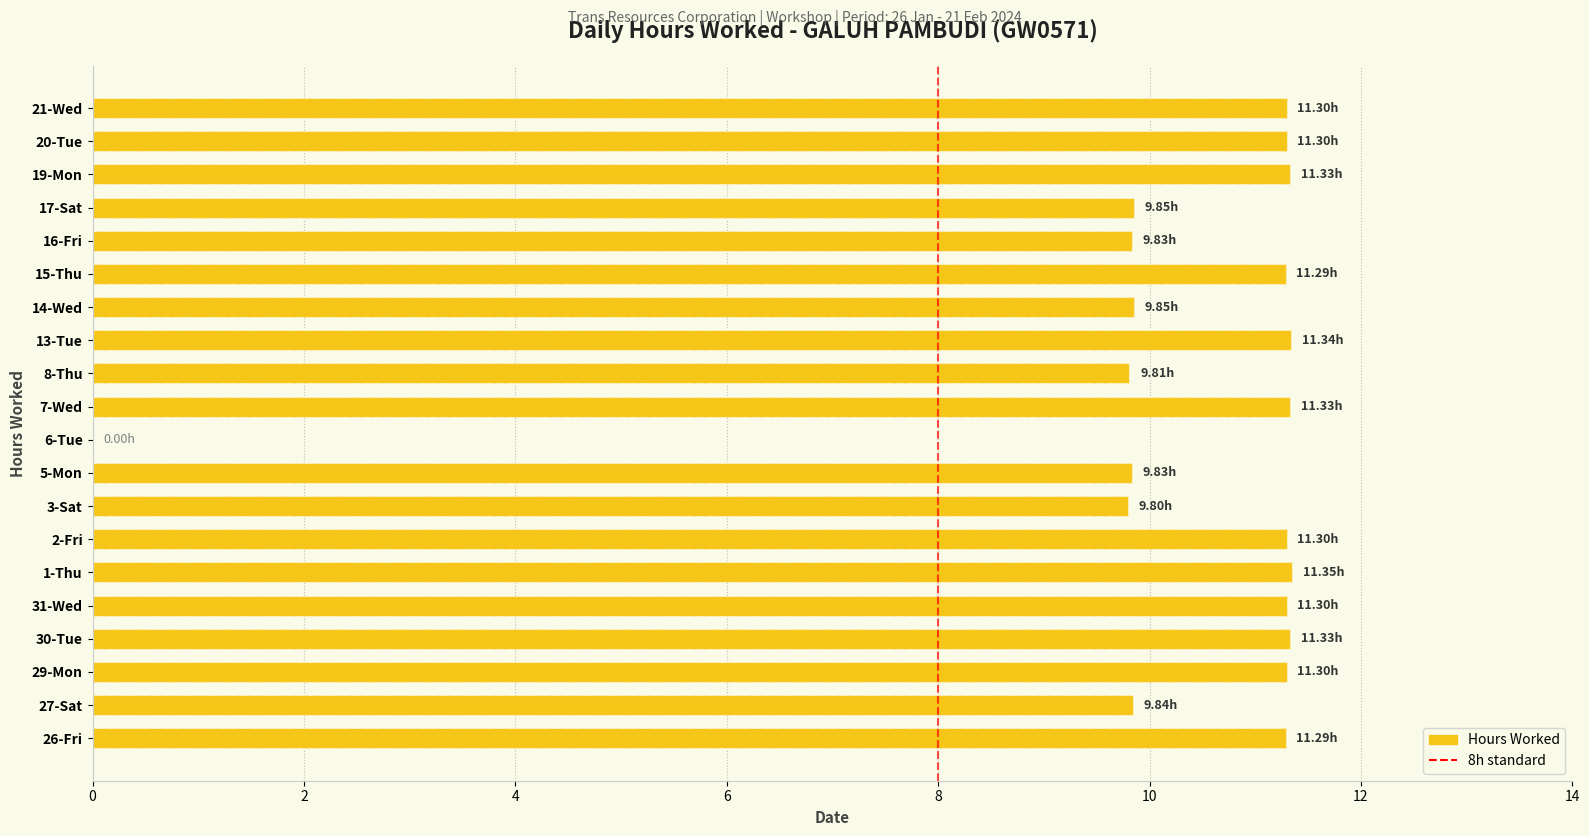

How many categories are shown in the chart?

20